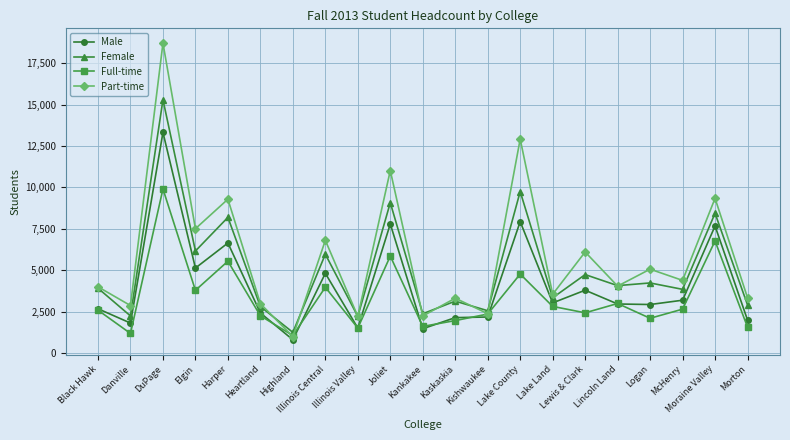

What is the value of the Female point at the 12th from the left?

3127